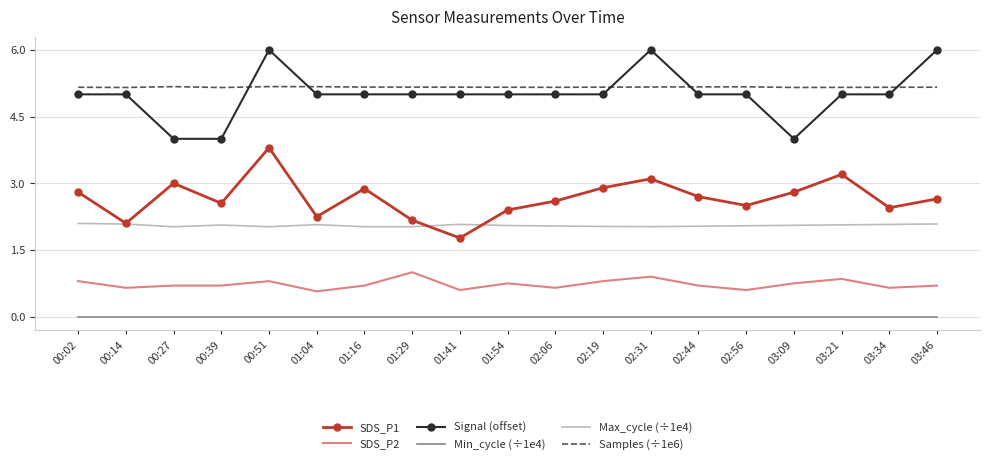

True or false: Signal (offset) and SDS_P2 intersect in this chart.

False